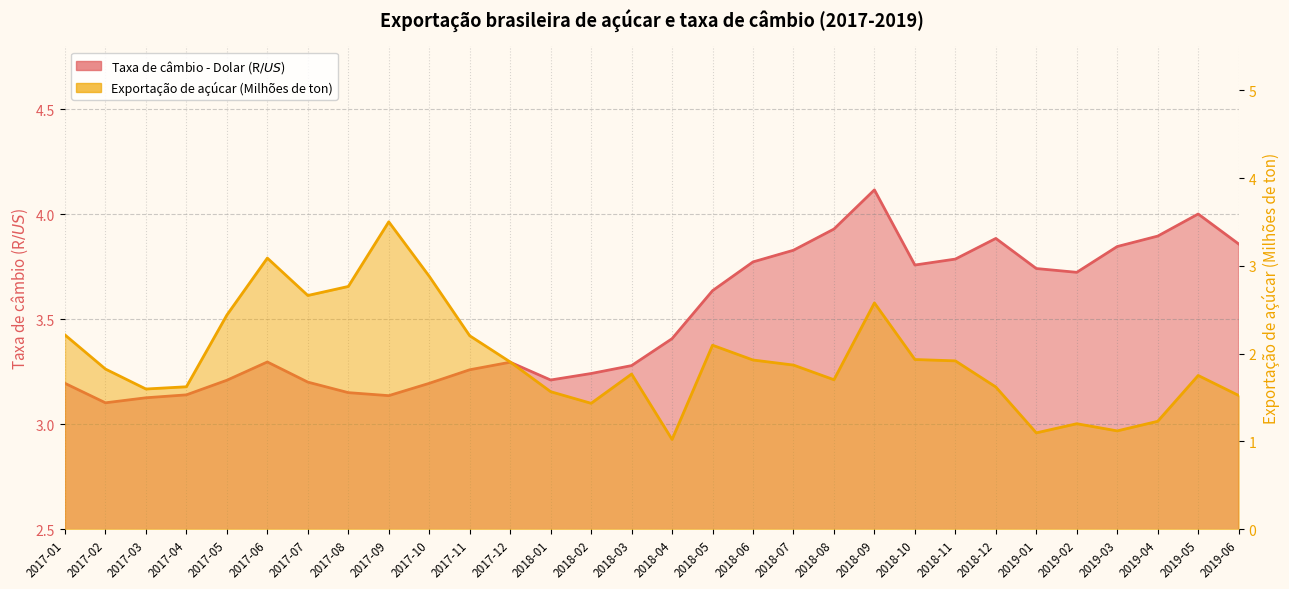

What position from the right is 2017-07?

24